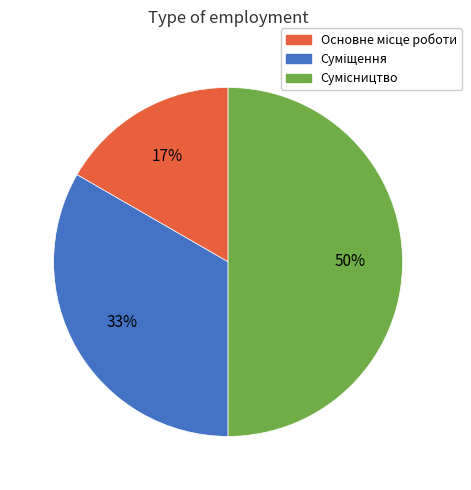

To the nearest percent, what is the difference between the largest and smallest slice percentages?

33%